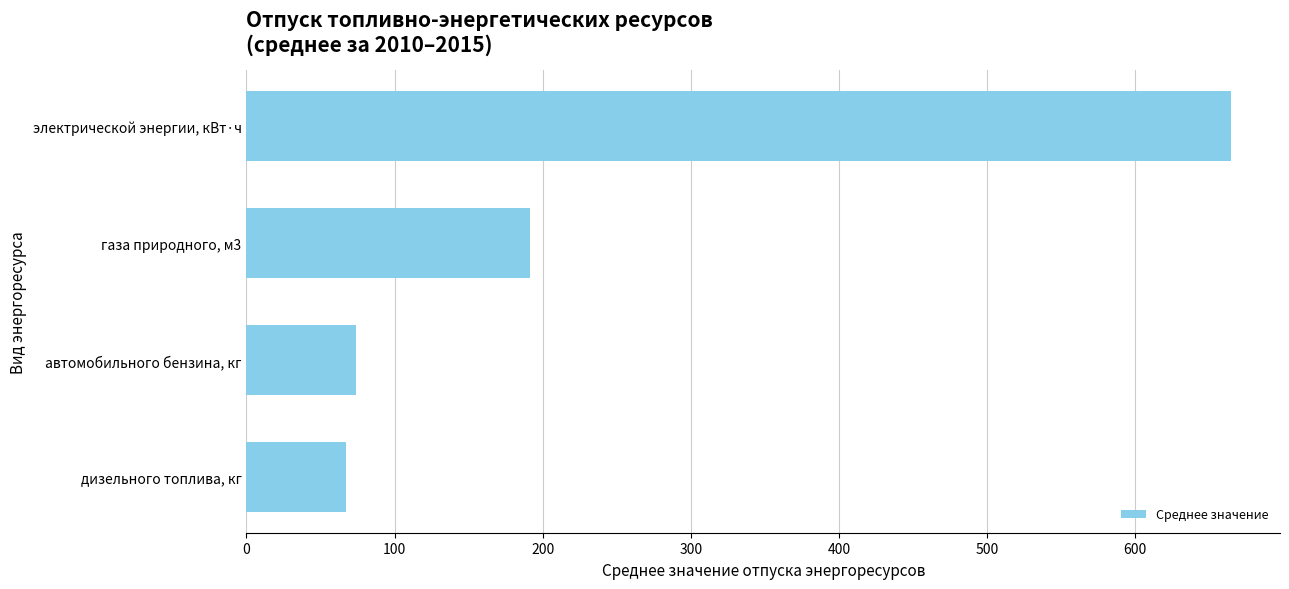

What is the change in value from дизельного топлива, кг to электрической энергии, кВт·ч?

+597.6